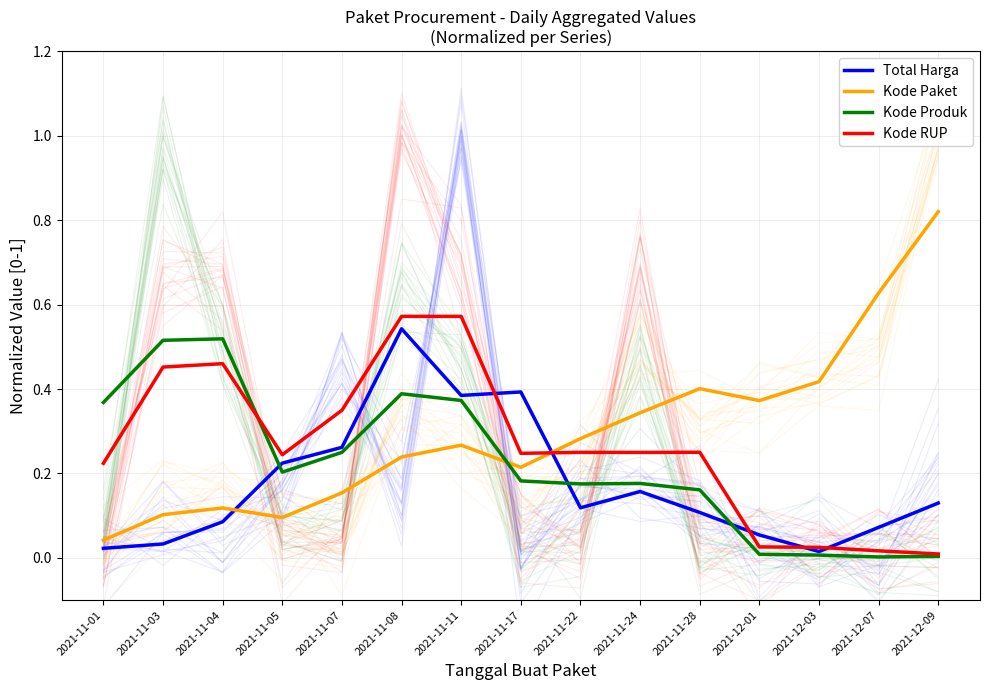

What is the total value across all series at 2021-12-07?

0.7